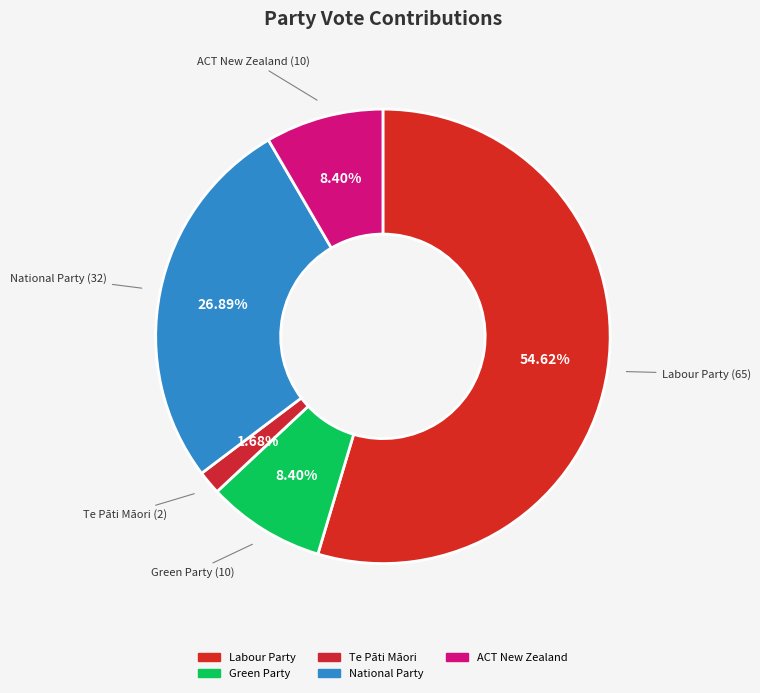

Which has a higher value, Green Party or Te Pāti Māori?

Green Party